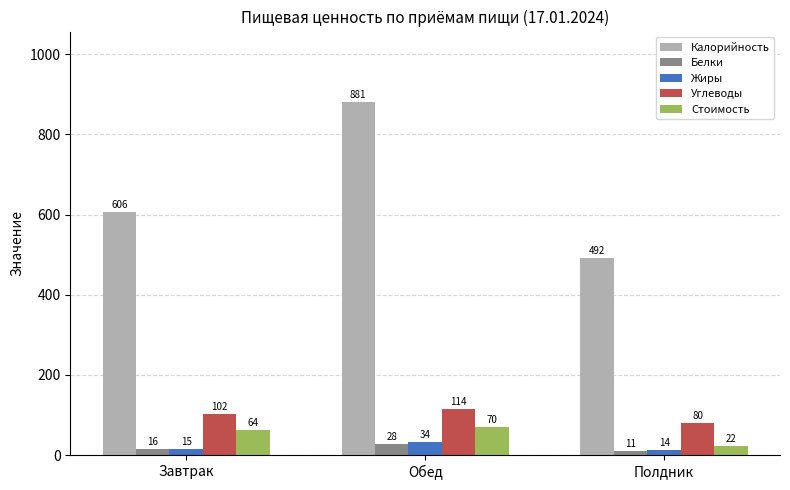

What is the average value of the Белки series?

18.4